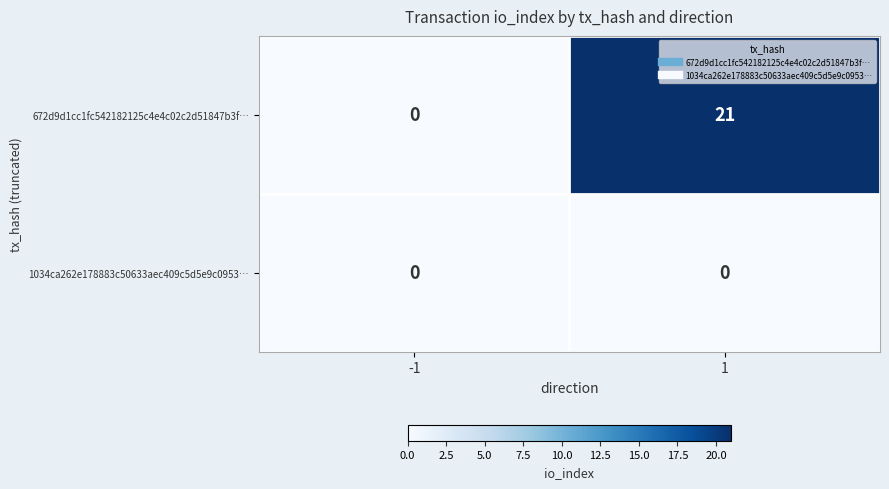

At which category is the sum across all series the highest?

1